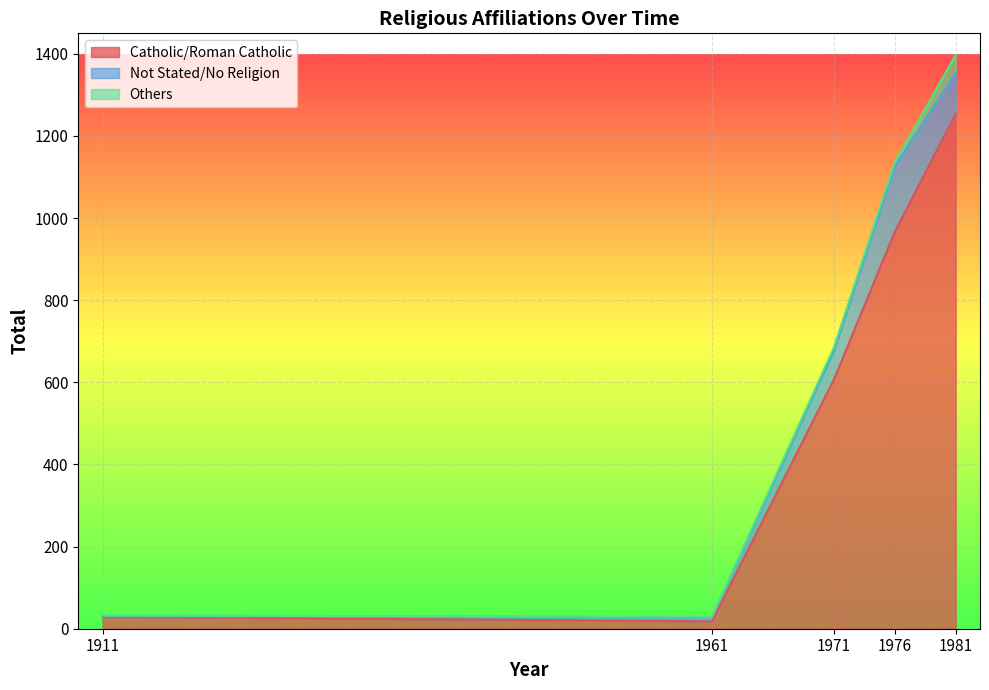

In Catholic/Roman Catholic, how many points are lower than both neighbors (excluding endpoints)?

1